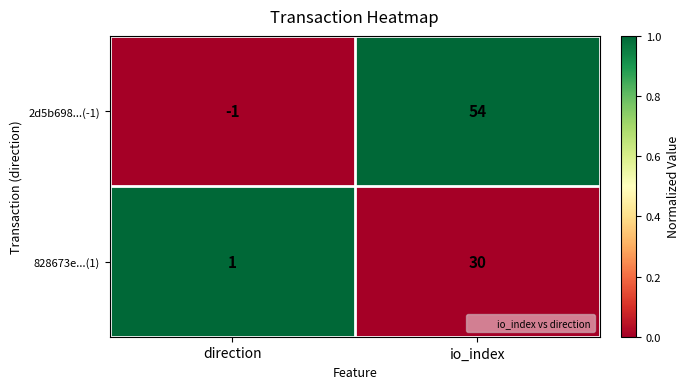

Reading left to right, list all the values displayed in this chart.

2d5b698...(-1): direction=-1	io_index=54
828673e...(1): direction=1	io_index=30